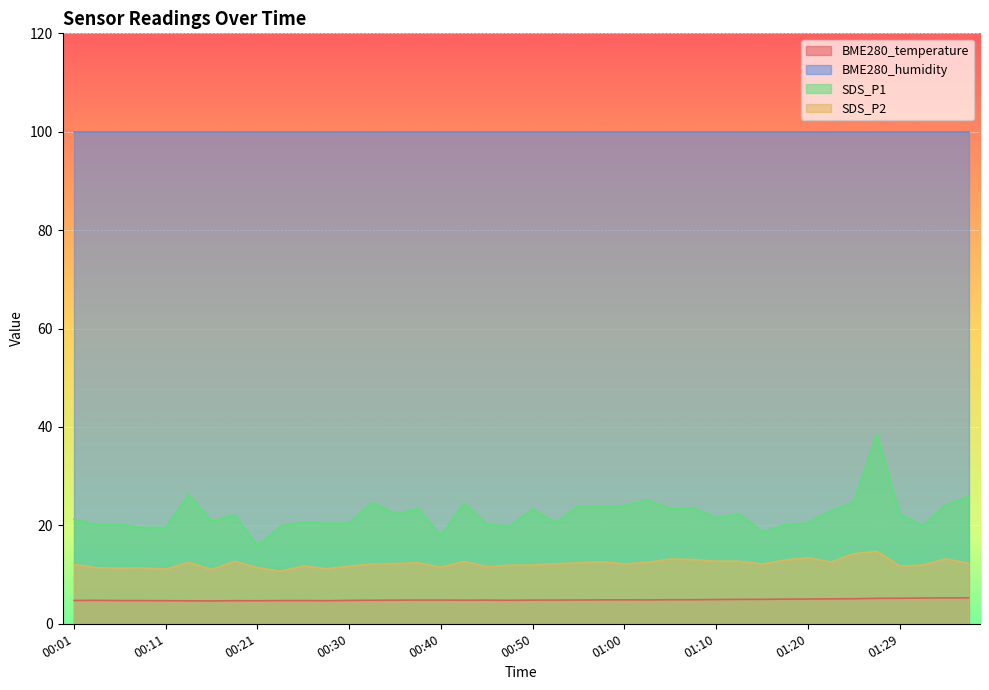

What is the value of the SDS_P1 point at the 16th from the left?

23.4